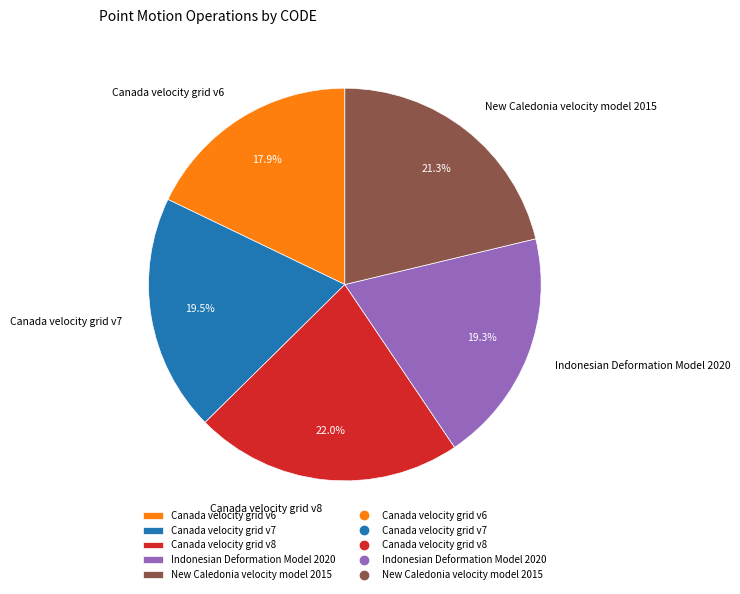

Does Canada velocity grid v7 represent more than half of the total?

No